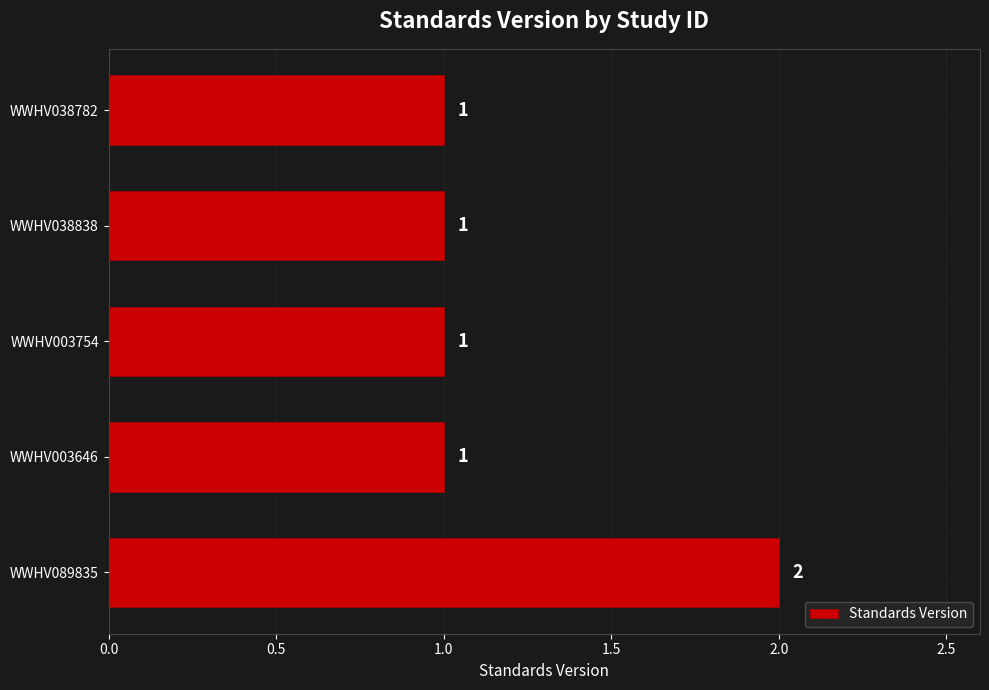

What is the maximum value shown in the chart?

2